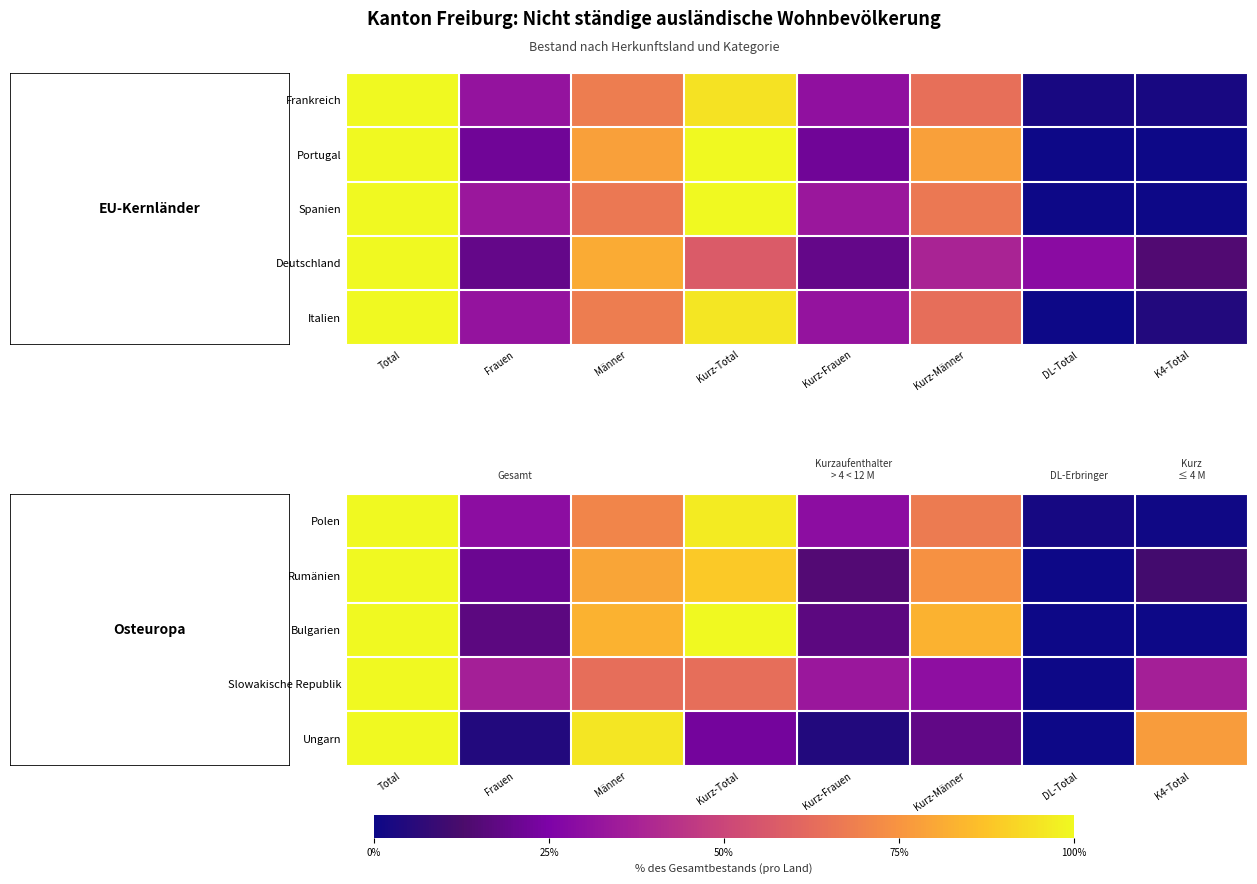

At which category is the sum across all series the highest?

Total